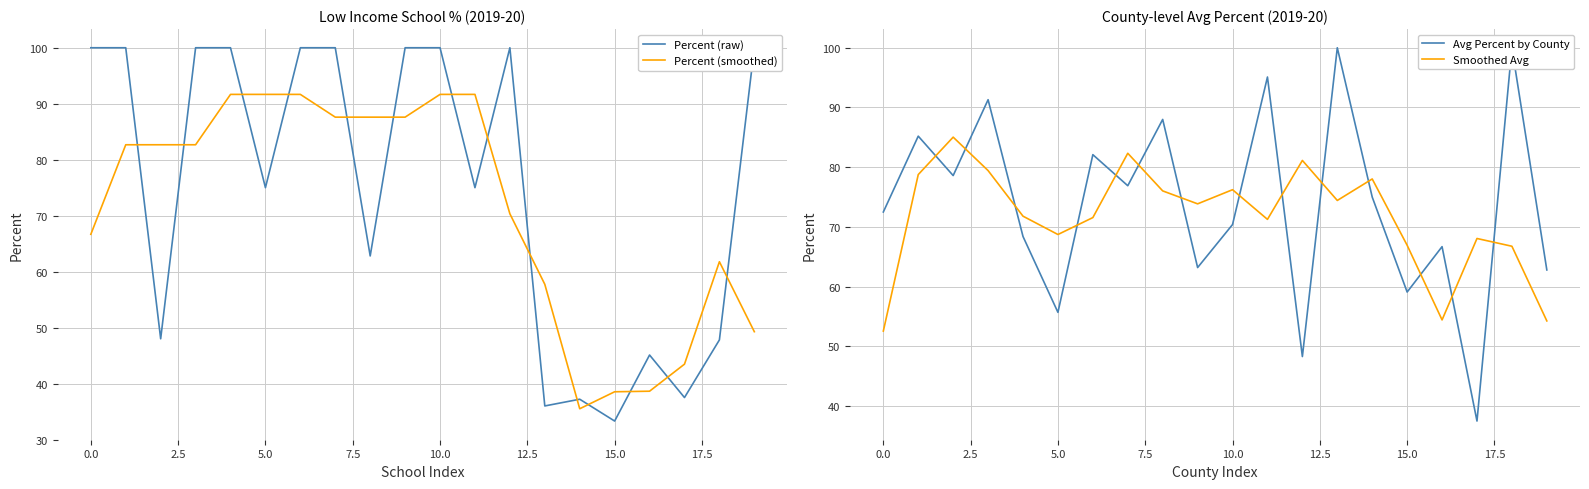

After their last crossing, which series has the higher values: Avg Percent by County or Percent (raw)?

Percent (raw)